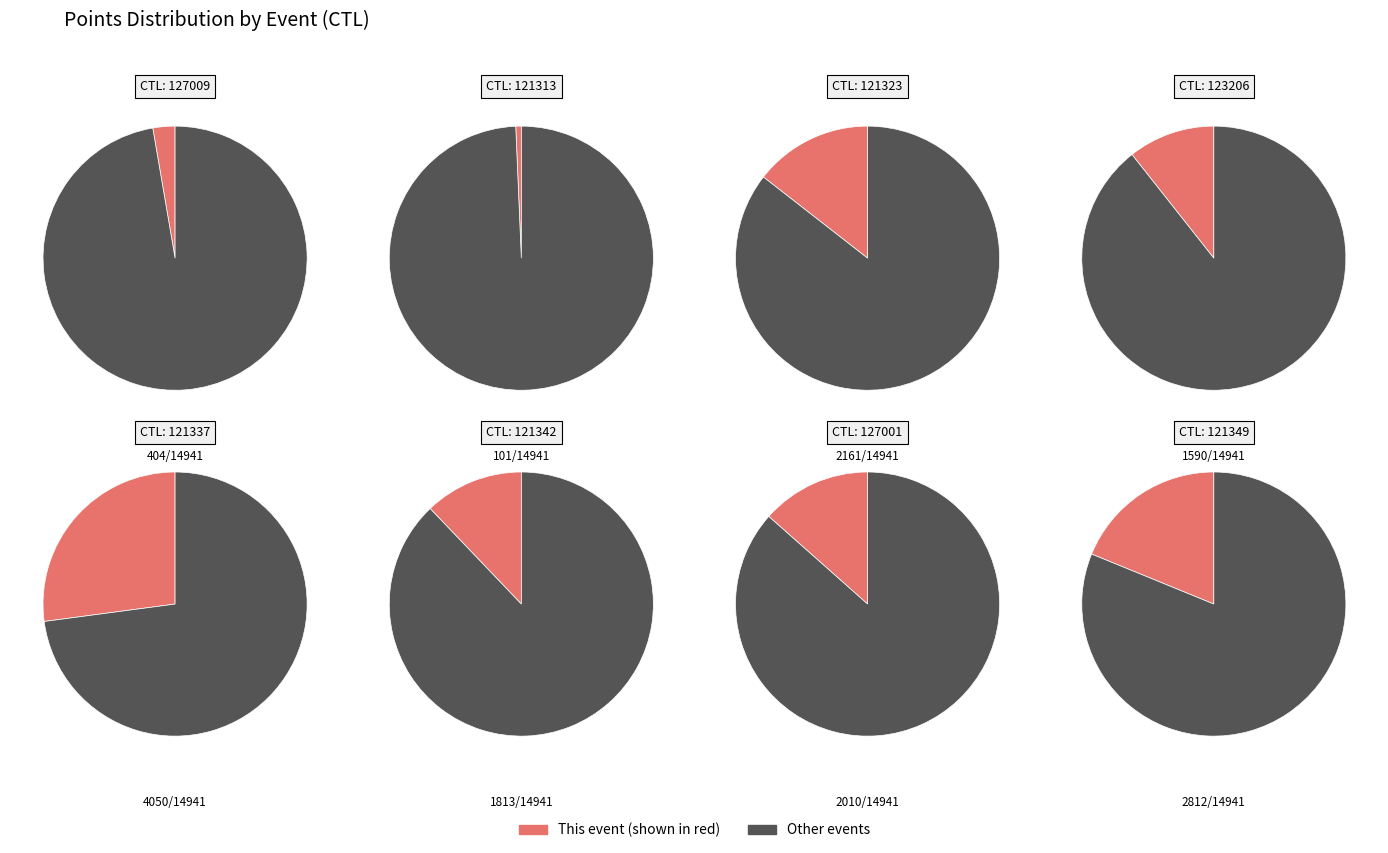

Which slice is the largest?

121337